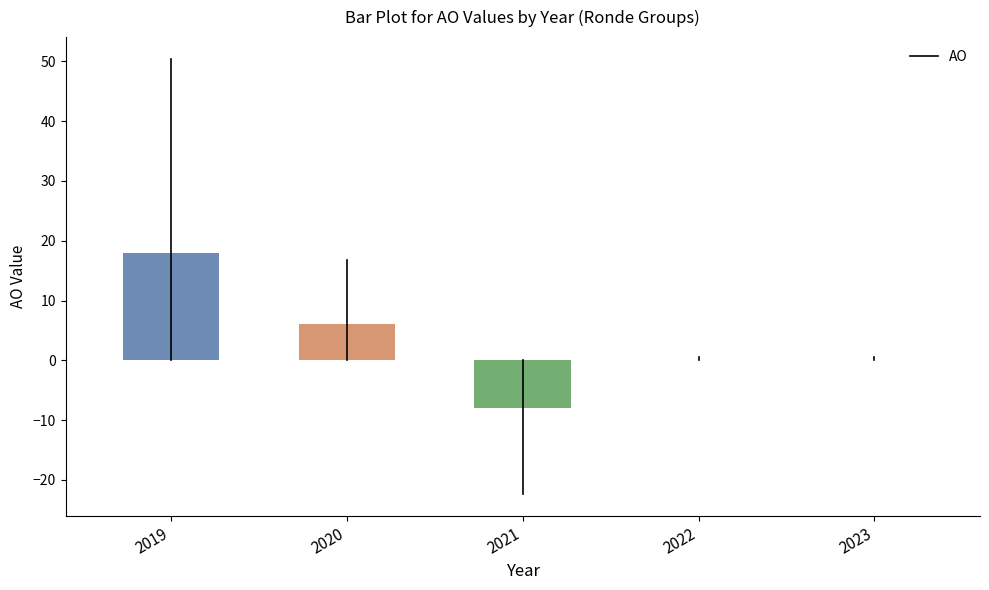

What is the maximum value shown in the chart?

18